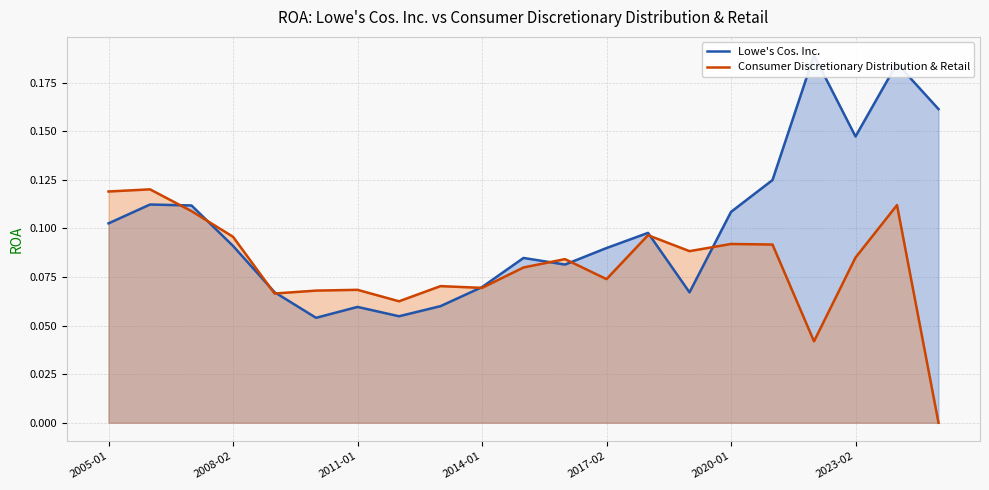

The Consumer Discretionary Distribution & Retail series shows 0.1 at 8. True or false?

True